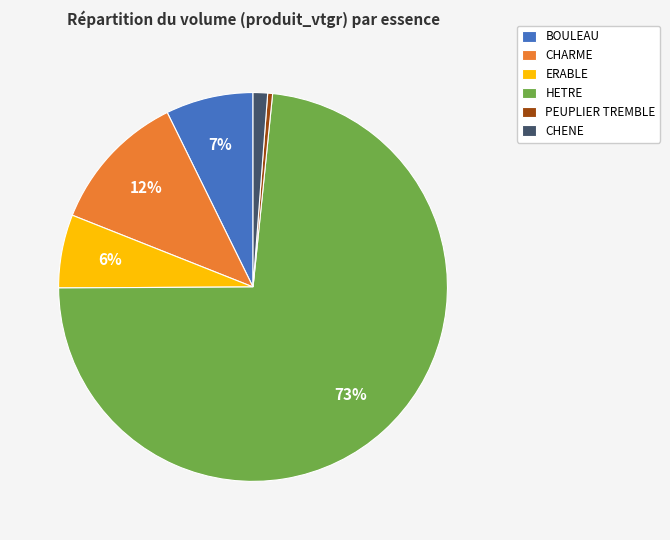

To the nearest percent, what is the average slice percentage?

17%